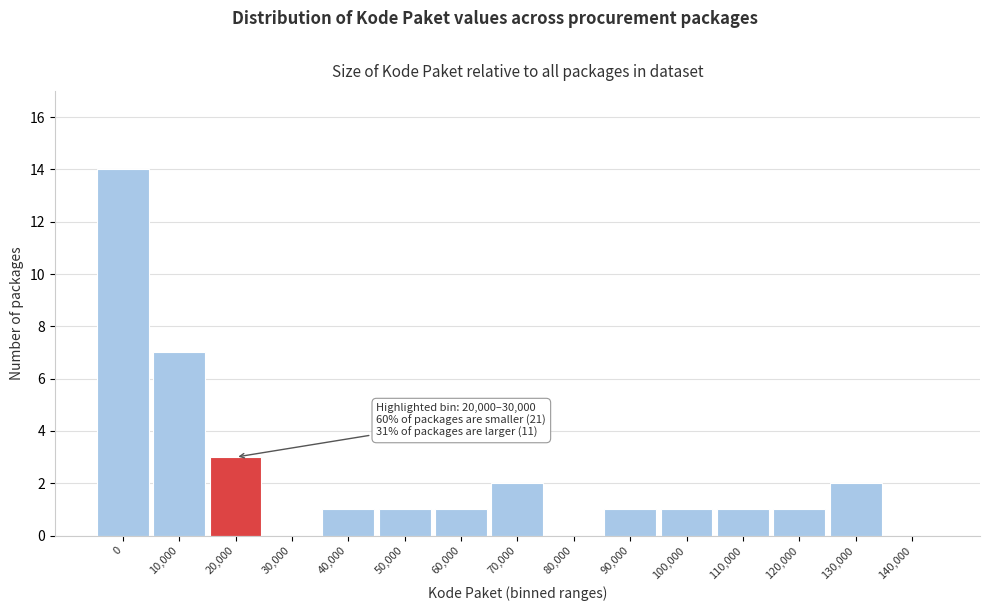

Reading left to right, transcribe all the data shown in this chart.

0=14	10,000=7	20,000=3	30,000=0	40,000=1	50,000=1	60,000=1	70,000=2	80,000=0	90,000=1	100,000=1	110,000=1	120,000=1	130,000=2	140,000=0